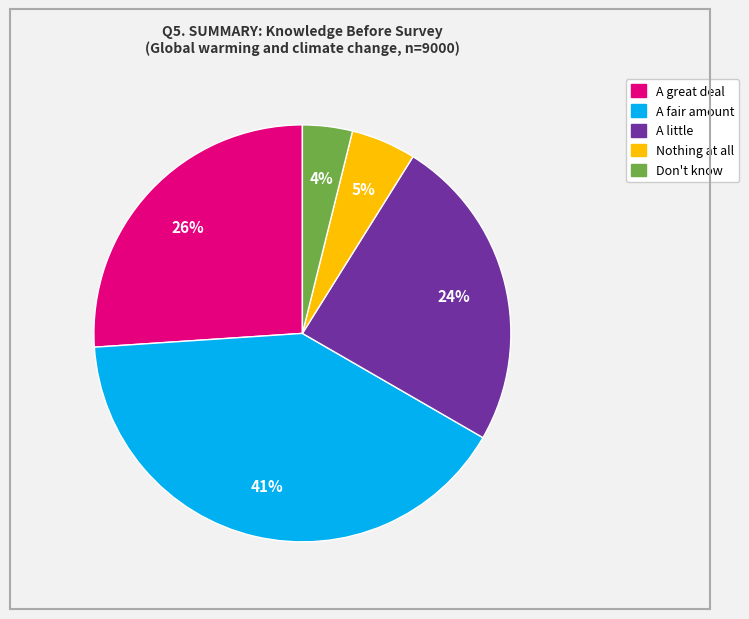

What is the smallest slice in the pie chart?

Don't know